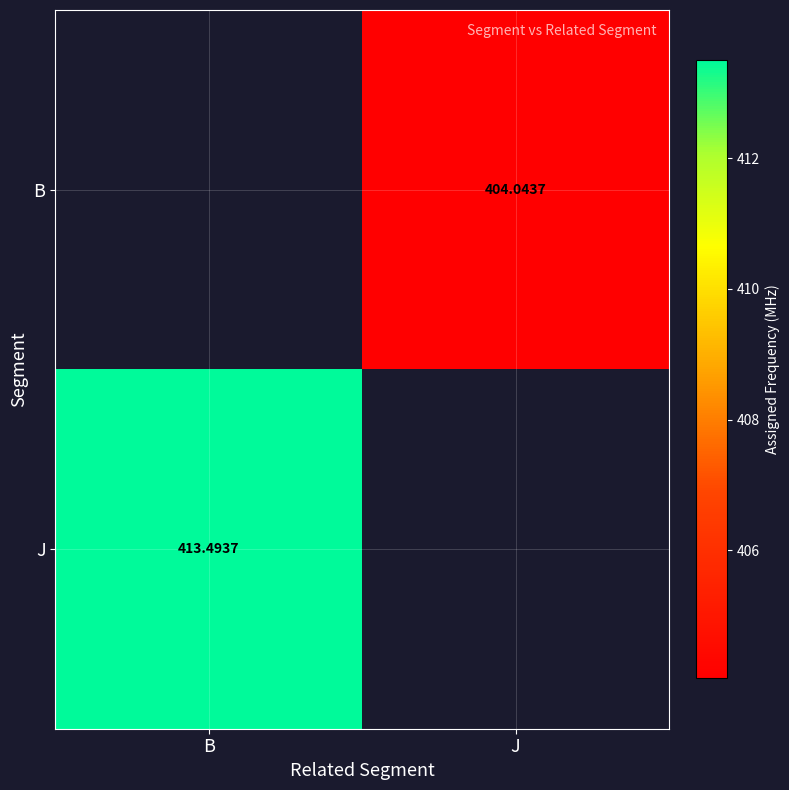

True or false: B has a value of 404.0 at J.

True